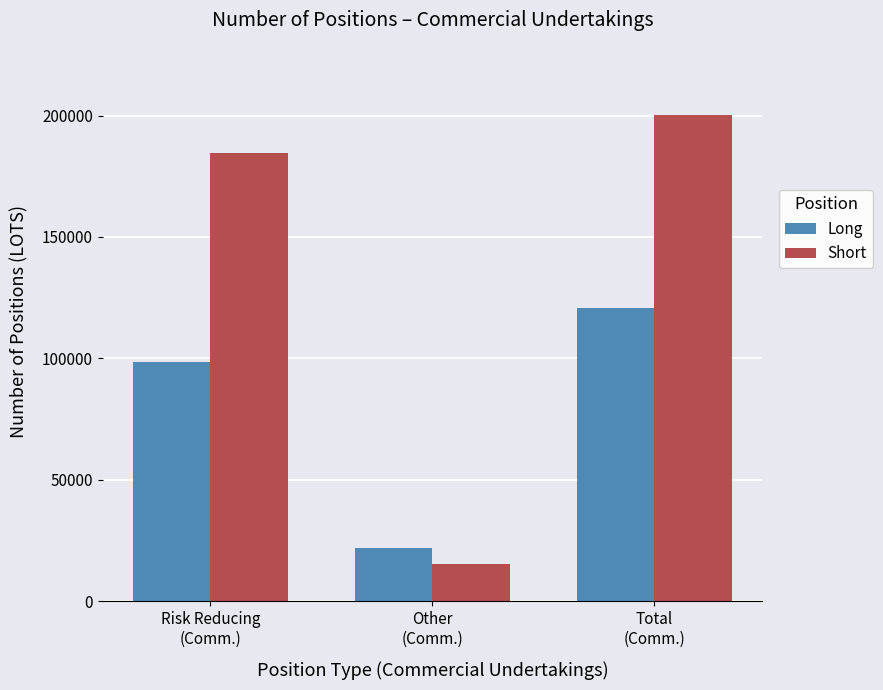

Reading left to right, transcribe all the data shown in this chart.

Long: 98652	21990	120642
Short: 184622	15420	200042